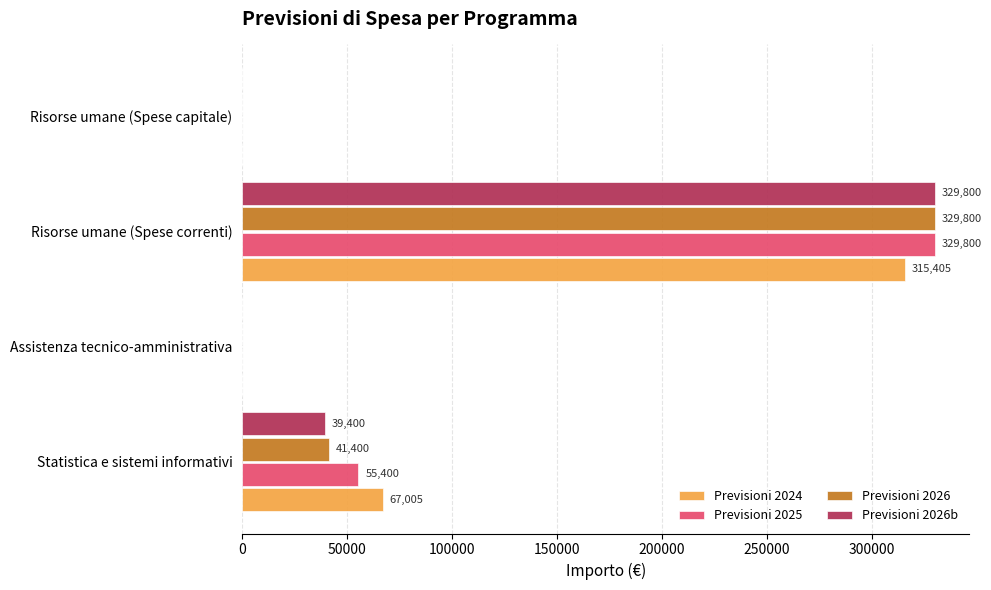

Where is Previsioni 2026b nearest to the value 164900?

Statistica e sistemi informativi